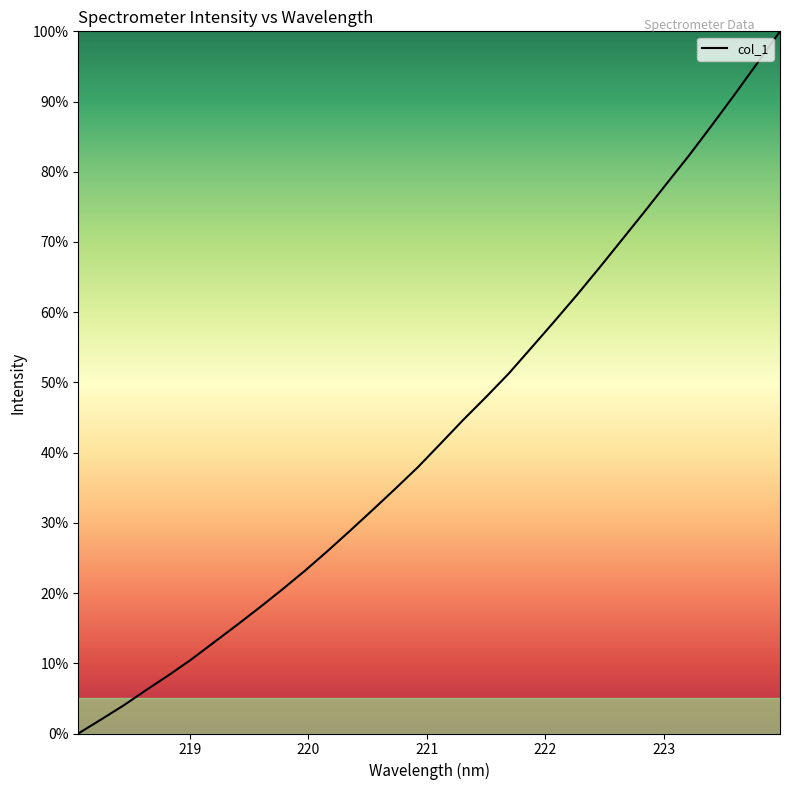

What is the greatest value displayed?

100.0